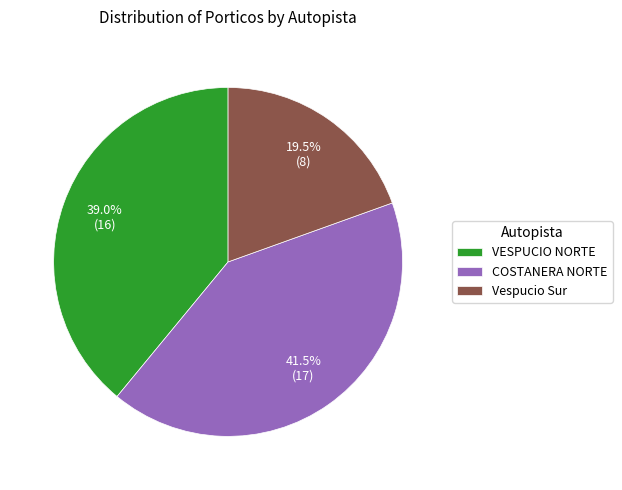

Rank the categories by value from lowest to highest.

Vespucio Sur, VESPUCIO NORTE, COSTANERA NORTE